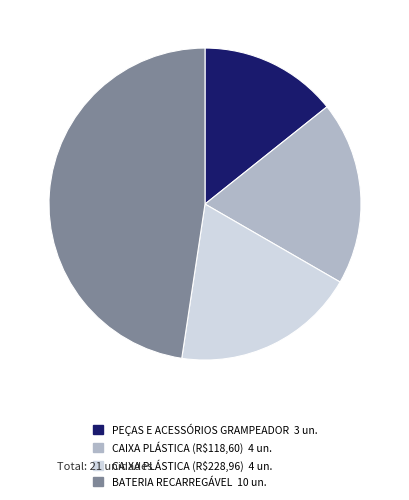

Do CAIXA PLÁSTICA (R$118,60) and BATERIA RECARREGÁVEL together represent more than half of the pie?

Yes